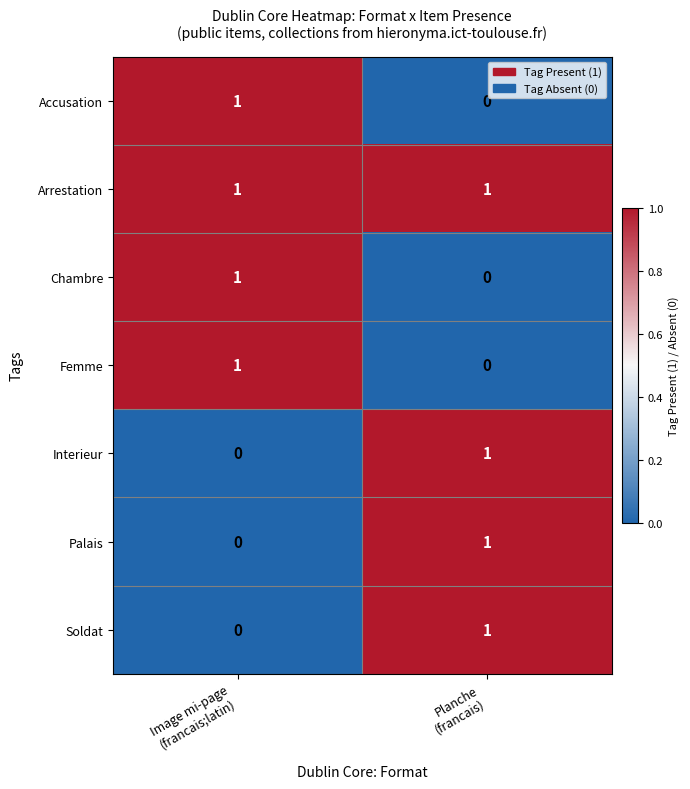

Count the number of categories in the chart.

2